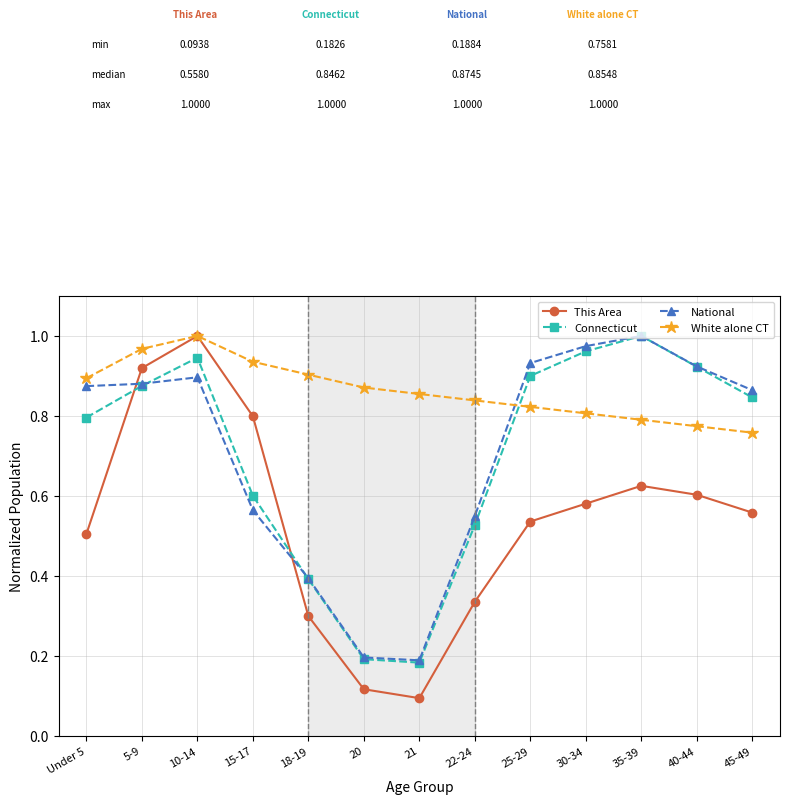

What position from the right is 20?

8